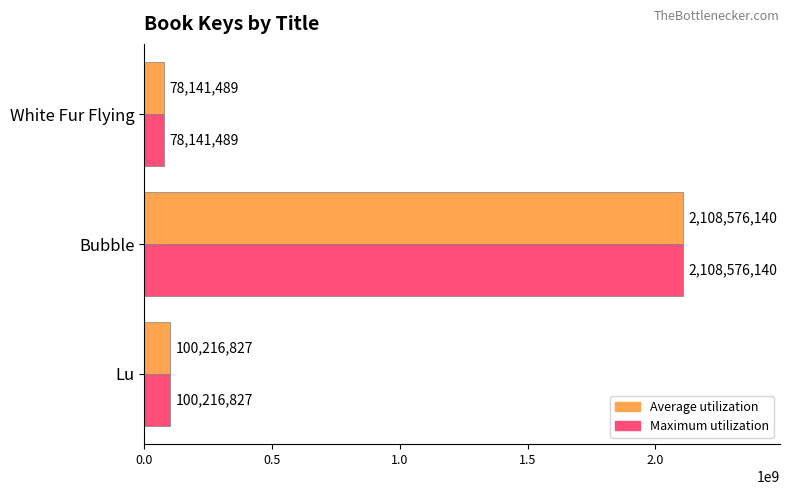

What is the minimum value shown in the chart?

78141489